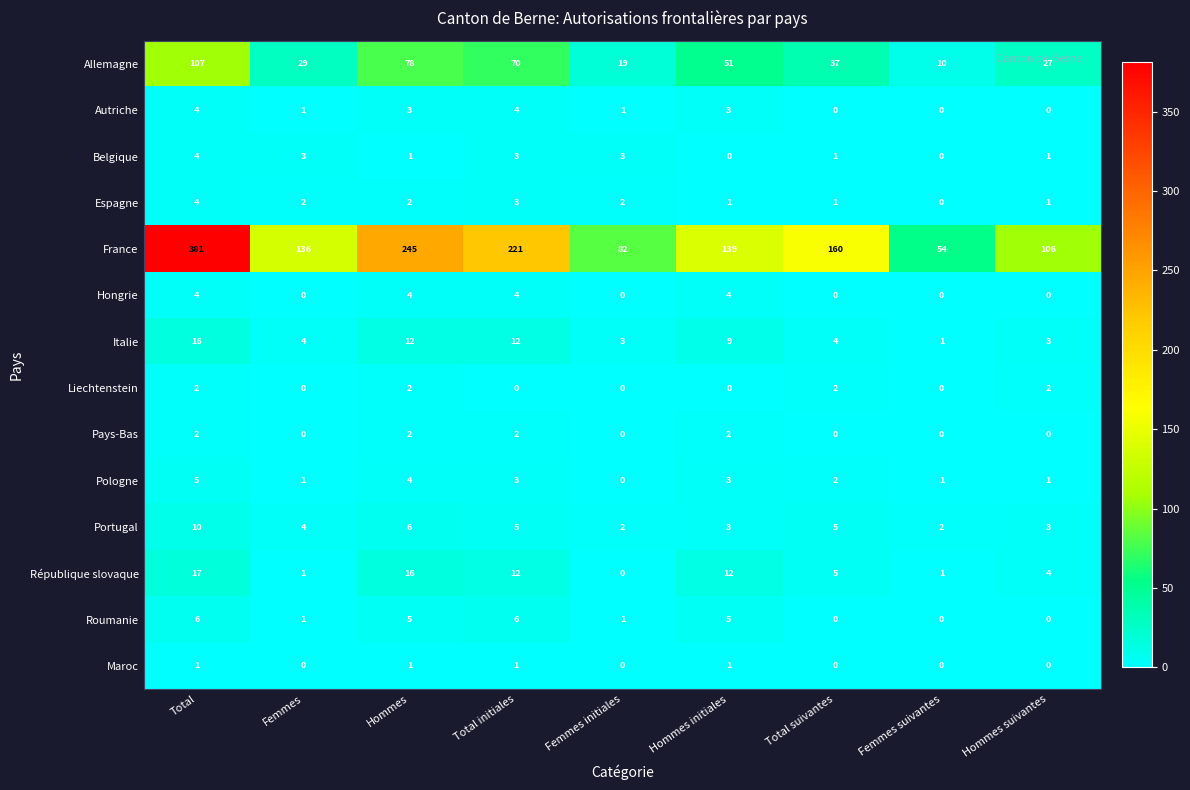

The value of Hongrie at Hommes initiales is 4. True or false?

True